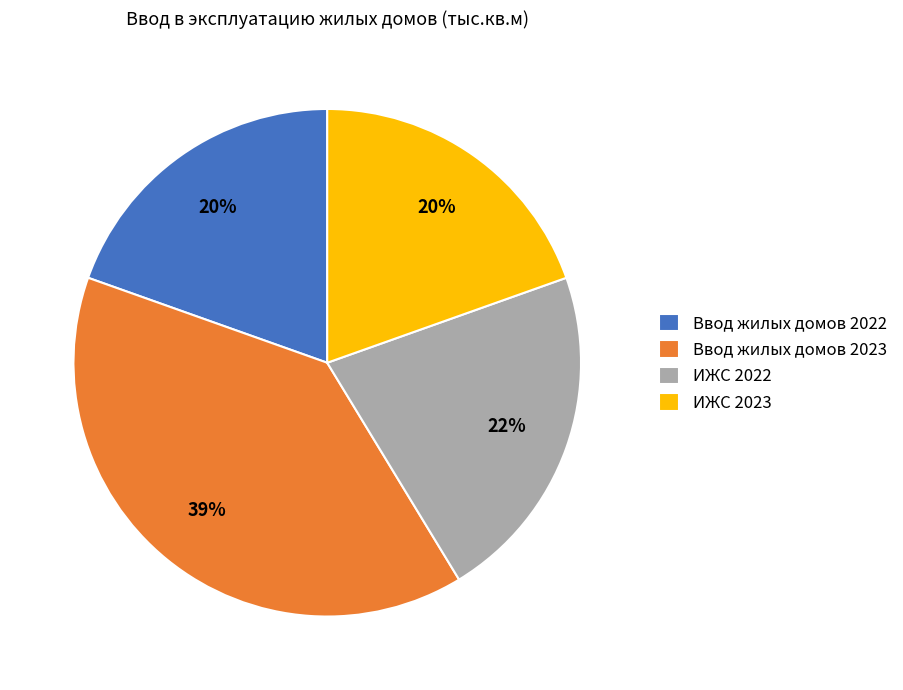

What percentage is the Ввод жилых домов 2022 slice, to the nearest percent?

20%